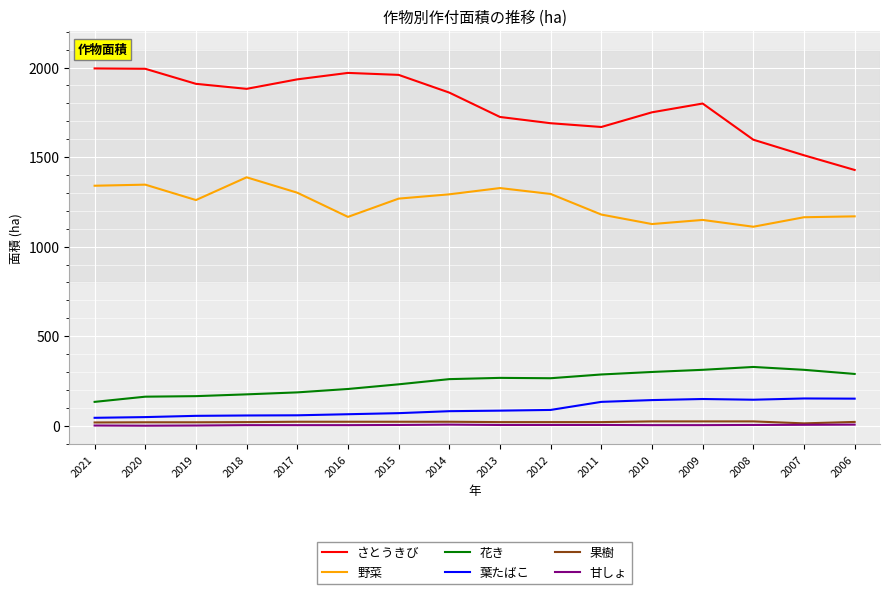

True or false: さとうきび and 果樹 intersect in this chart.

False